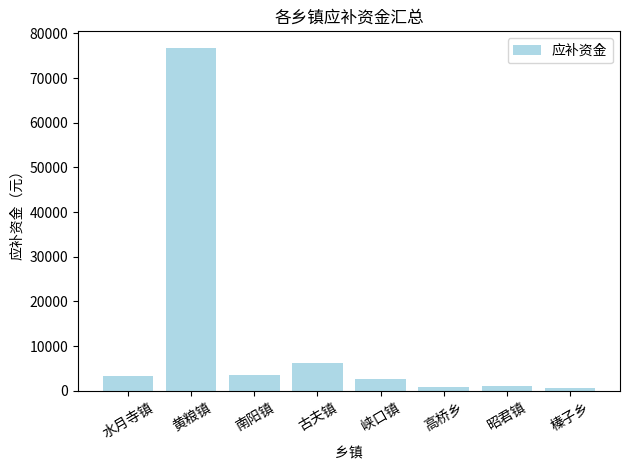

At which category does the chart reach its peak across all series?

黄粮镇